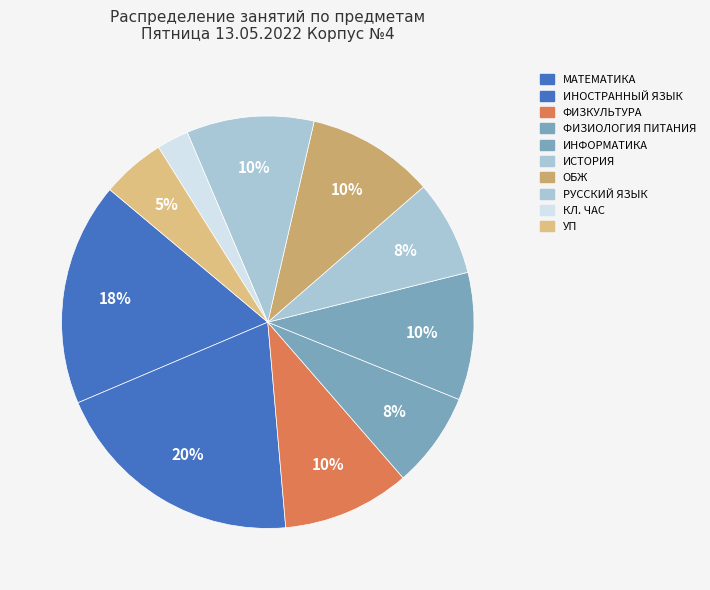

The ФИЗИОЛОГИЯ ПИТАНИЯ slice represents 21% of the pie. True or false?

False